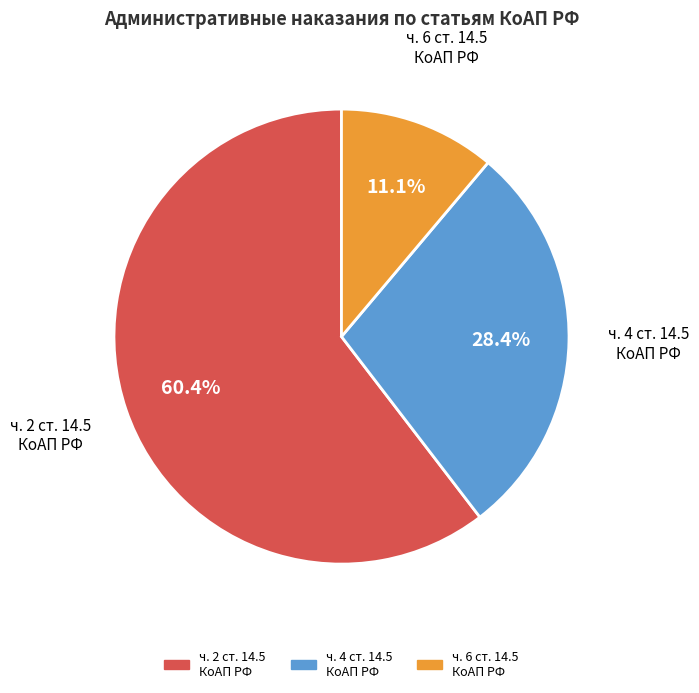

Count the number of slices in the pie.

3